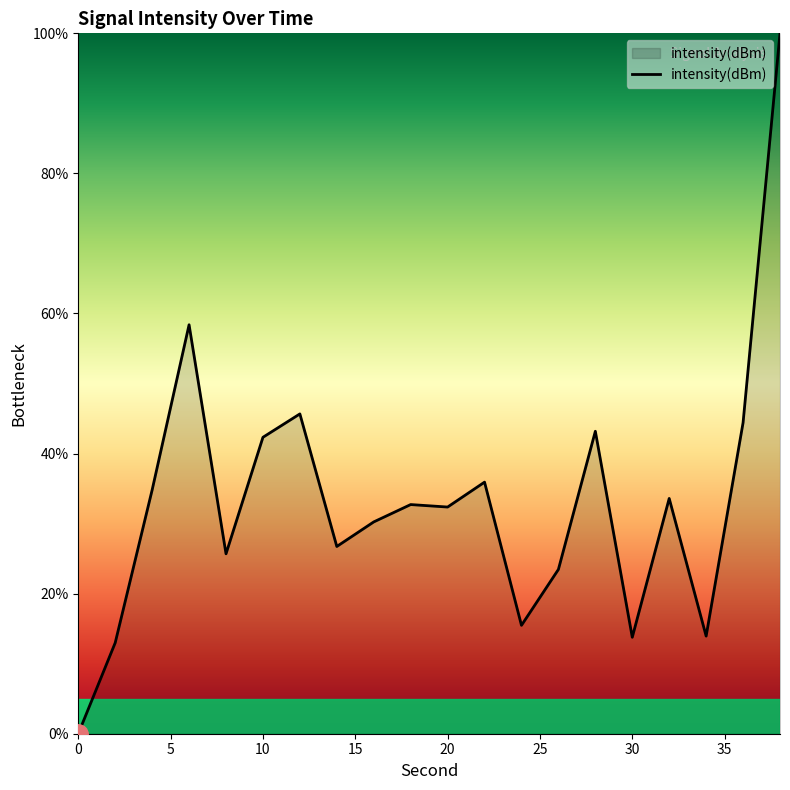

What is the maximum value shown in the chart?

100.0